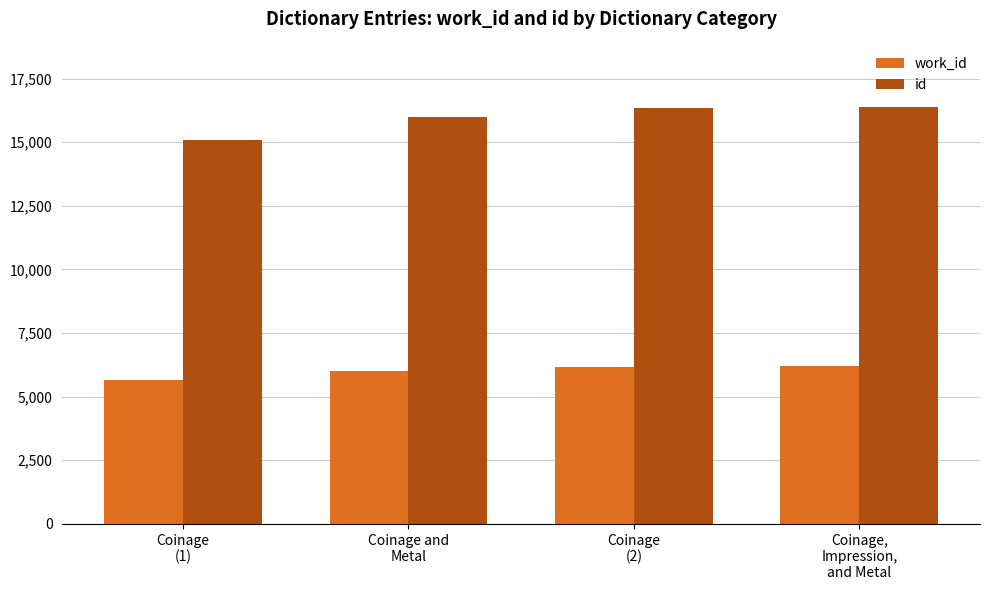

Read the work_id value at Coinage and
Metal, to the nearest 50.

6050